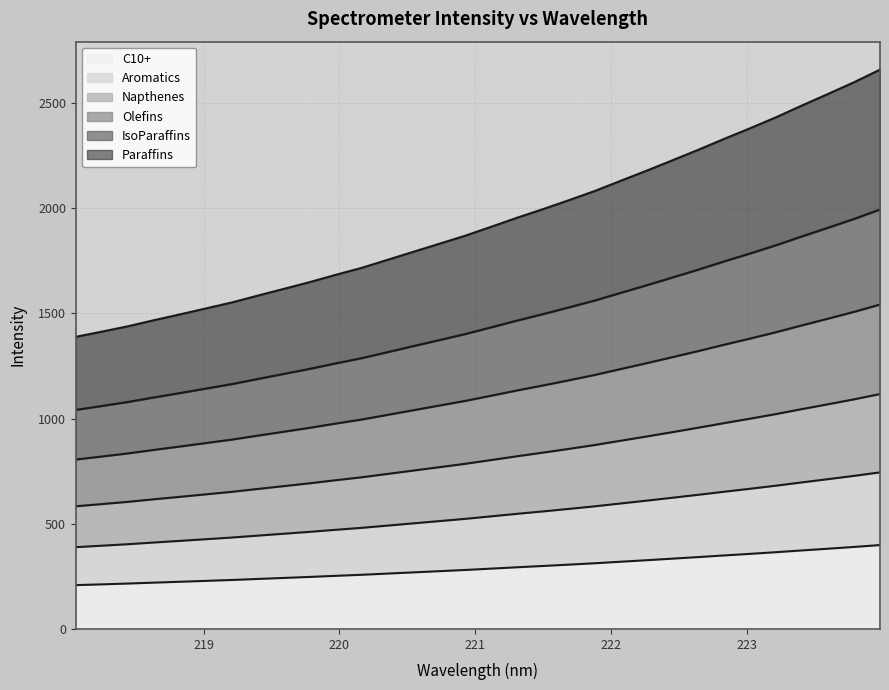

The value at 221.6902 is 305.7. True or false?

True